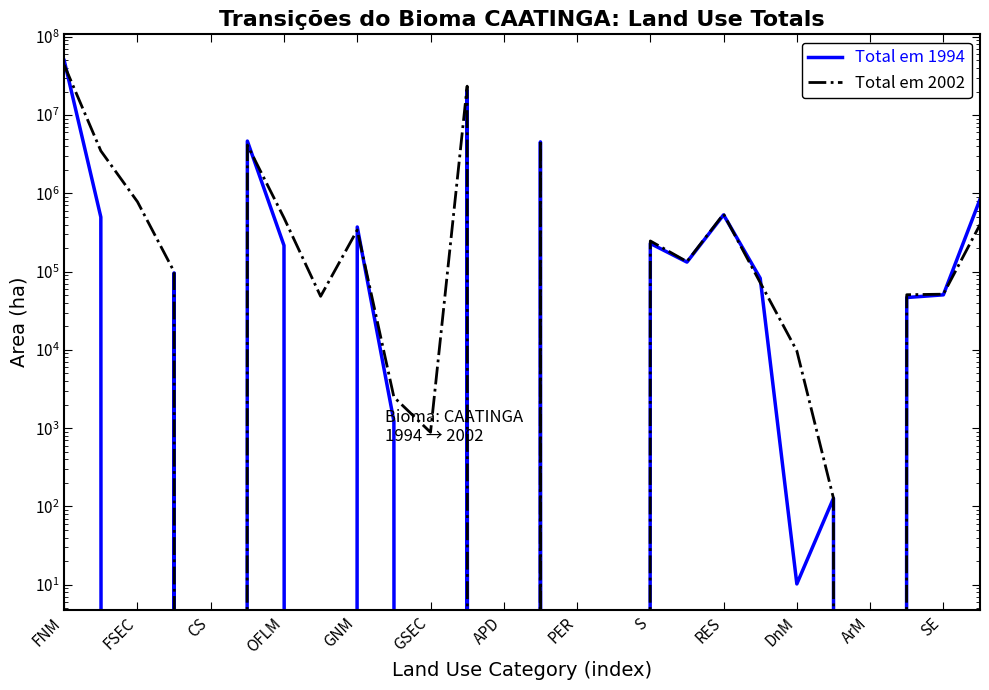

What is the maximum value shown in the chart?

49816228.6